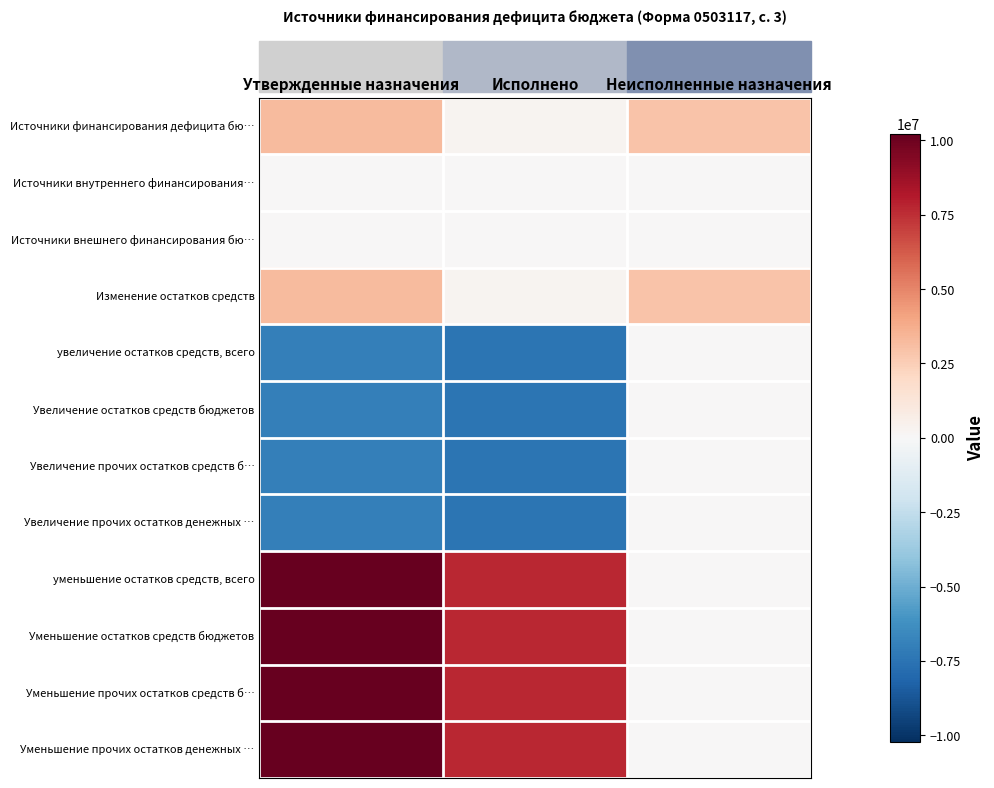

Reading left to right, list all the values displayed in this chart.

Источники финансирования дефицита бю…: Утвержденные назначения=3212925.4	Исполнено=270610.6	Неисполненные назначения=2942314.9
Источники внутреннего финансирования…: Утвержденные назначения=0.0	Исполнено=0.0	Неисполненные назначения=0.0
Источники внешнего финансирования бю…: Утвержденные назначения=0.0	Исполнено=0.0	Неисполненные назначения=0.0
Изменение остатков средств: Утвержденные назначения=3212925.4	Исполнено=270610.6	Неисполненные назначения=2942314.9
увеличение остатков средств, всего: Утвержденные назначения=-7005705.2	Исполнено=-7428812.3	Неисполненные назначения=0.0
Увеличение остатков средств бюджетов: Утвержденные назначения=-7005705.2	Исполнено=-7428812.3	Неисполненные назначения=0.0
Увеличение прочих остатков средств б…: Утвержденные назначения=-7005705.2	Исполнено=-7428812.3	Неисполненные назначения=0.0
Увеличение прочих остатков денежных …: Утвержденные назначения=-7005705.2	Исполнено=-7428812.3	Неисполненные назначения=0.0
уменьшение остатков средств, всего: Утвержденные назначения=10218630.7	Исполнено=7699422.9	Неисполненные назначения=0.0
Уменьшение остатков средств бюджетов: Утвержденные назначения=10218630.7	Исполнено=7699422.9	Неисполненные назначения=0.0
Уменьшение прочих остатков средств б…: Утвержденные назначения=10218630.7	Исполнено=7699422.9	Неисполненные назначения=0.0
Уменьшение прочих остатков денежных …: Утвержденные назначения=10218630.7	Исполнено=7699422.9	Неисполненные назначения=0.0